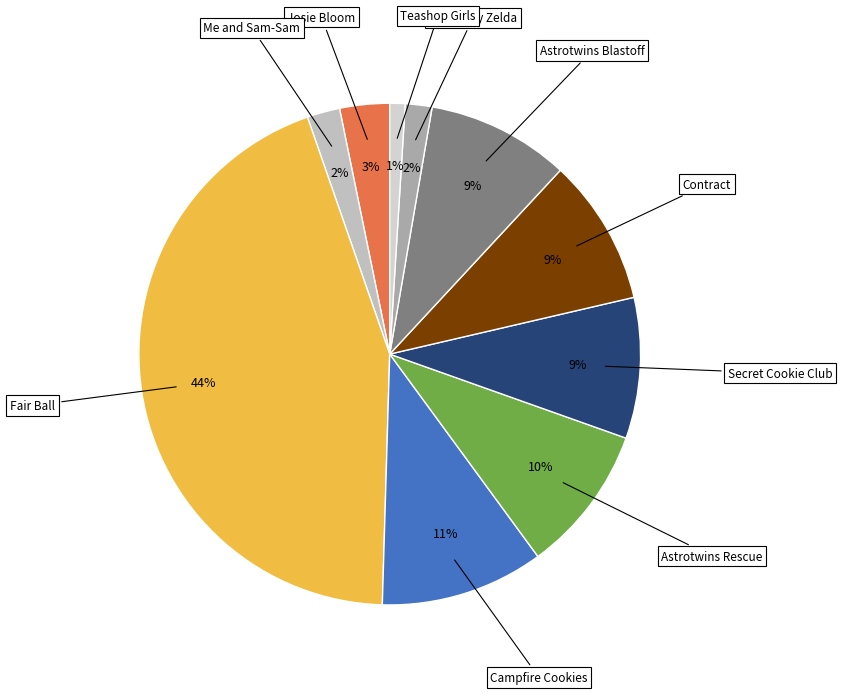

Count the number of slices in the pie.

10